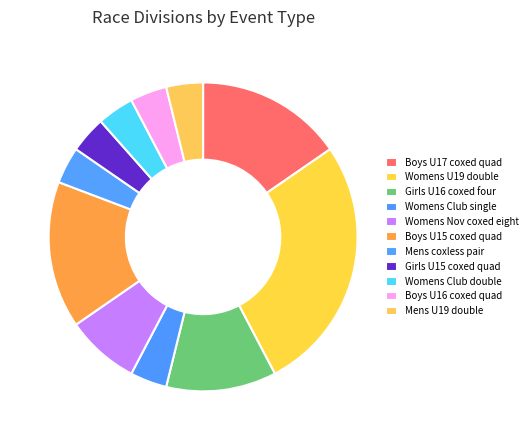

Rank the categories by value from lowest to highest.

Womens Club single, Mens coxless pair, Girls U15 coxed quad sculls, Womens Club double sculls, Boys U16 coxed quad sculls, Mens U19 double sculls, Womens Nov coxed eight, Girls U16 coxed four, Boys U17 coxed quad sculls, Boys U15 coxed quad sculls, Womens U19 double sculls